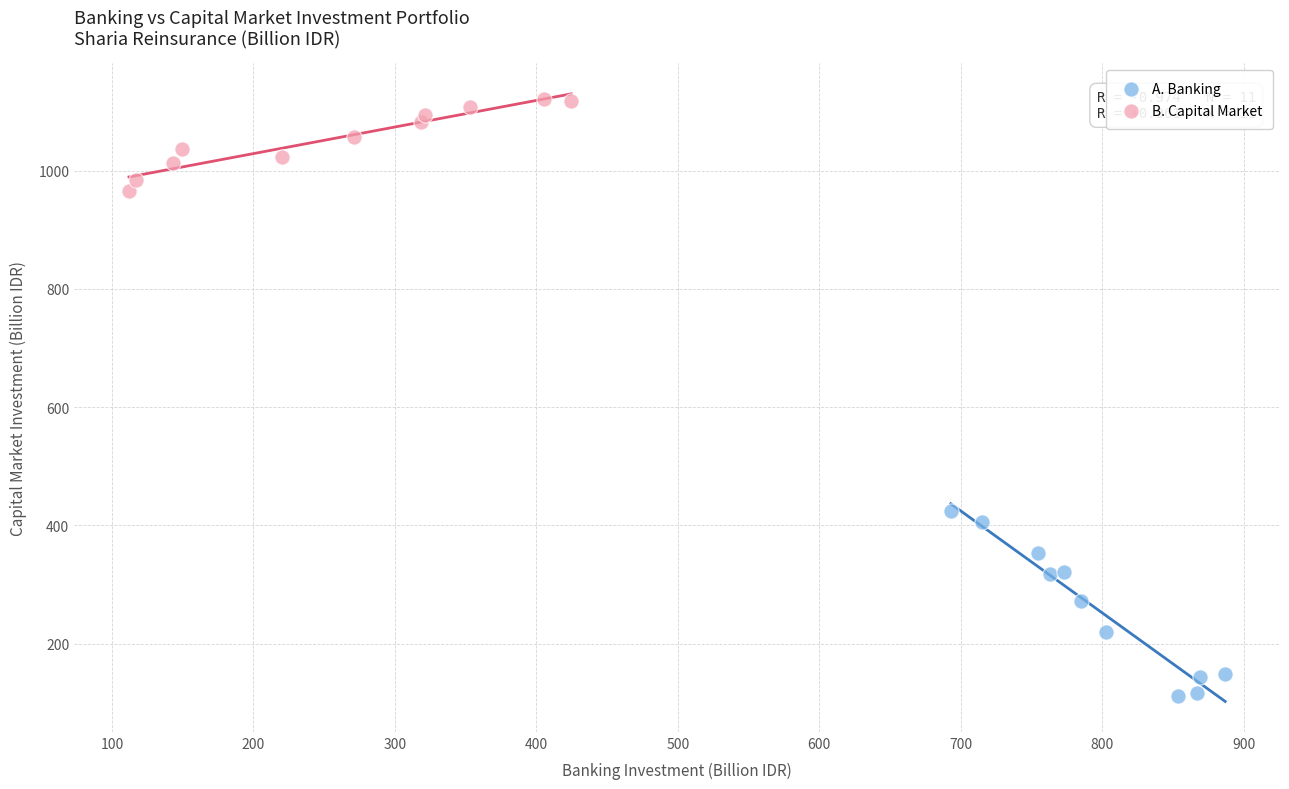

Which series contains the lowest Y value?

A. Banking